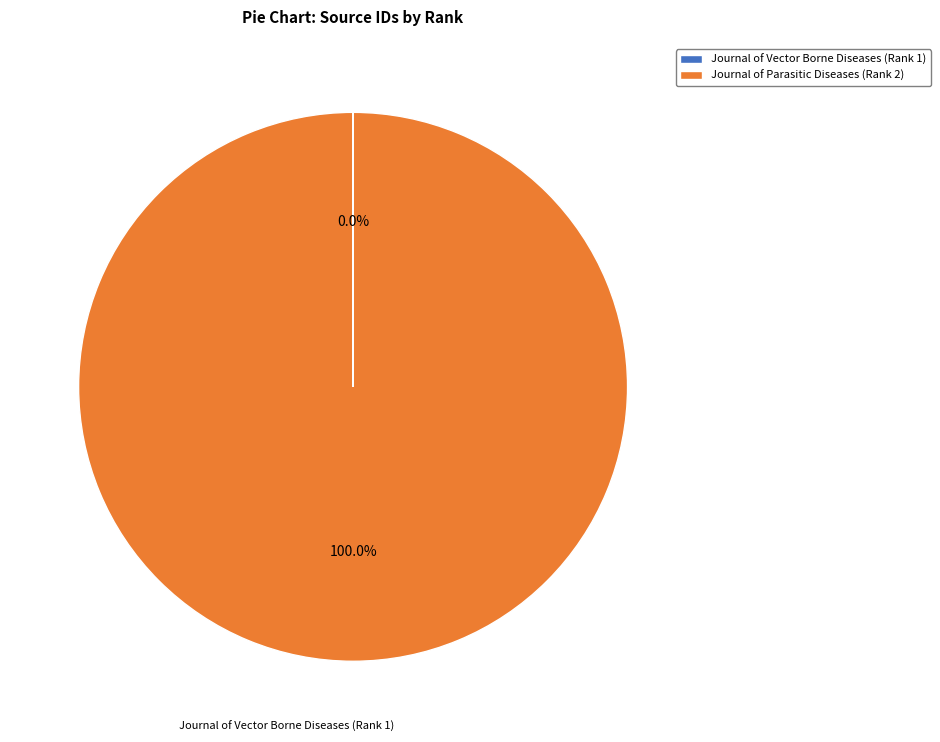

Is there a majority slice in this chart?

Yes